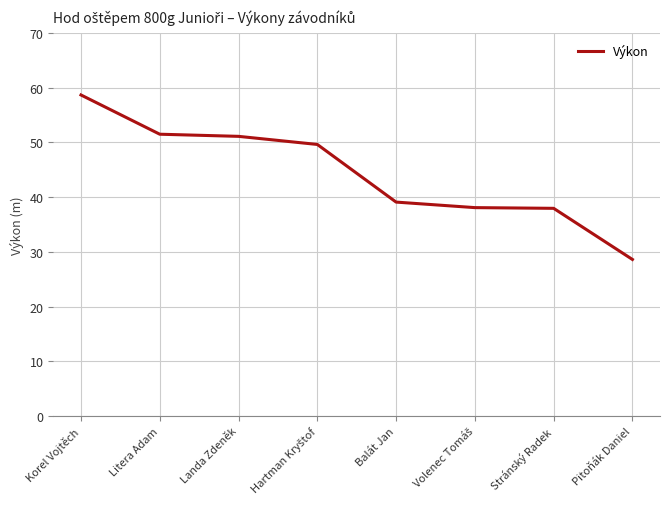

Between Pitoňák Daniel and Korel Vojtěch, which is larger?

Korel Vojtěch